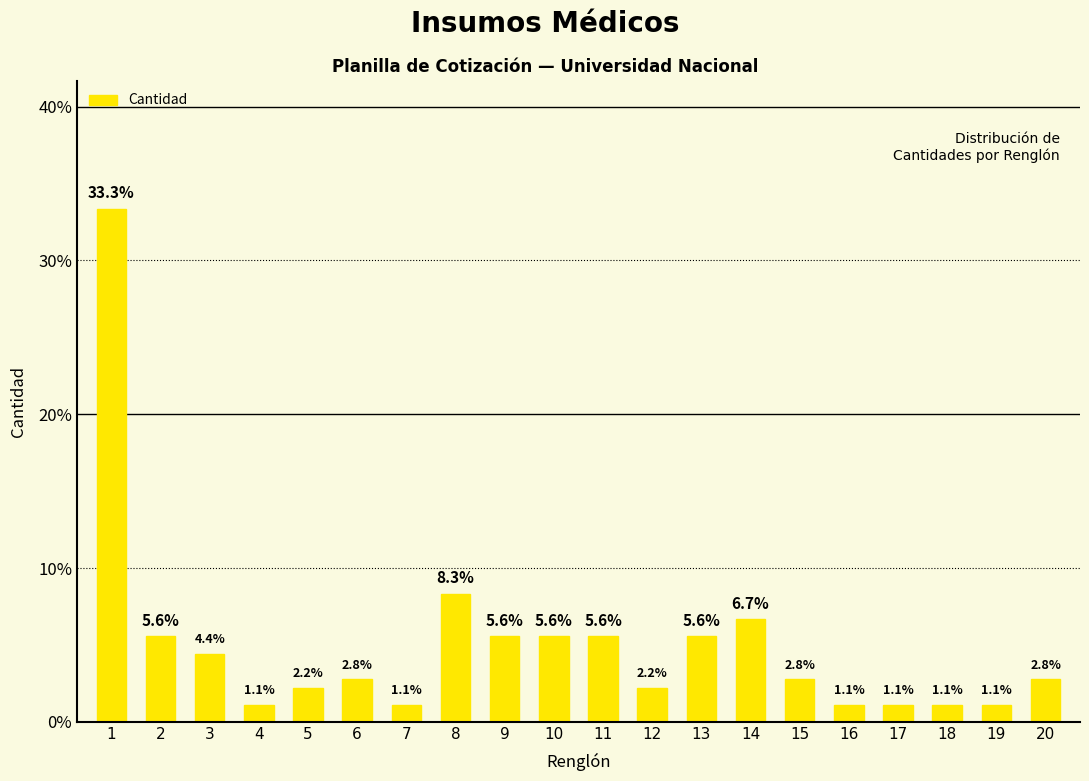

What is the value of the 12th bar from the left?

2.2